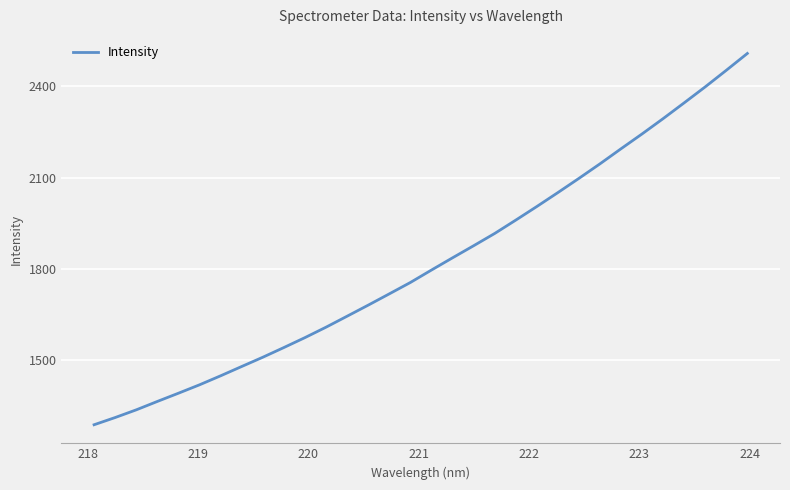

Is this an area chart (filled region under the line)?

No